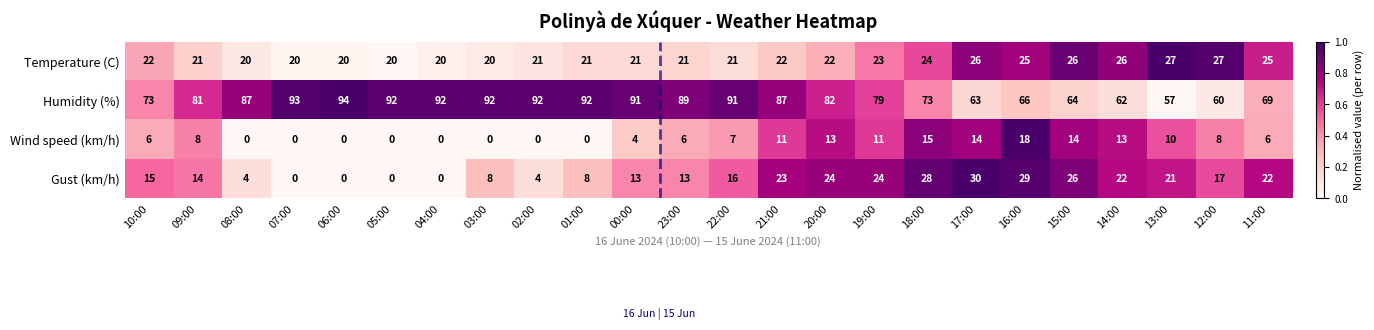

What is the difference between the Humidity (%) values at 23:00 and 11:00?

20